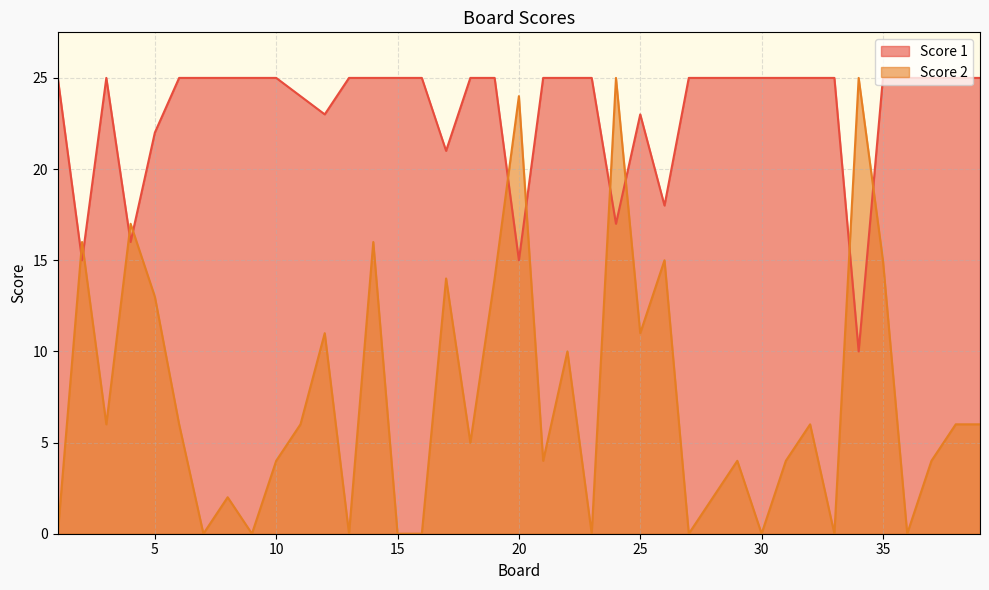

What value does the Score 1 series have at 1?

25